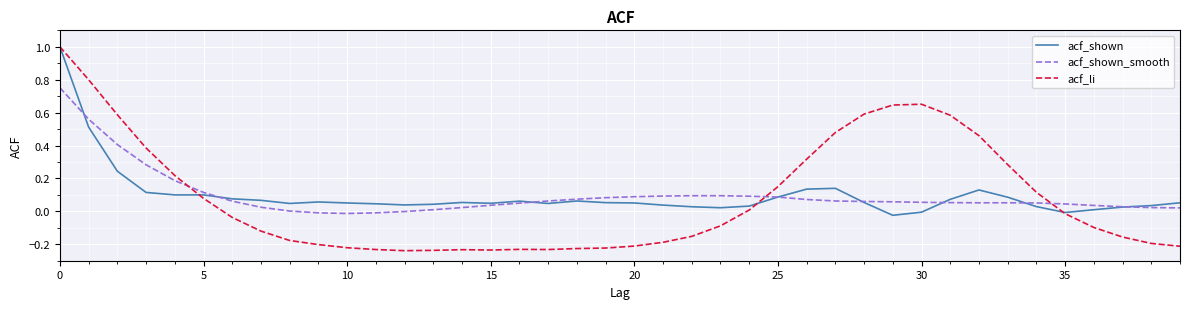

How many lines are shown in the chart?

3